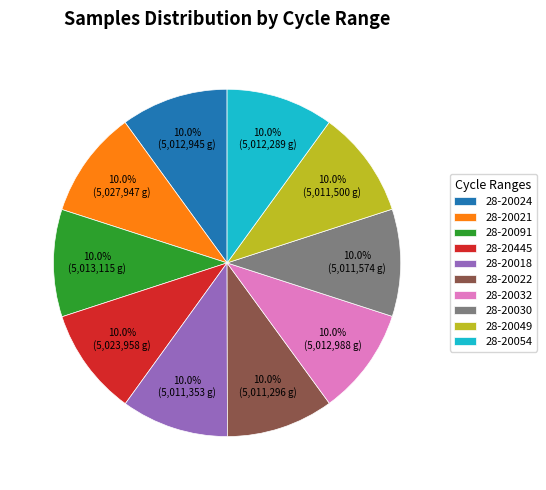

What percentage is NOT represented by 28-20021?

90.0%